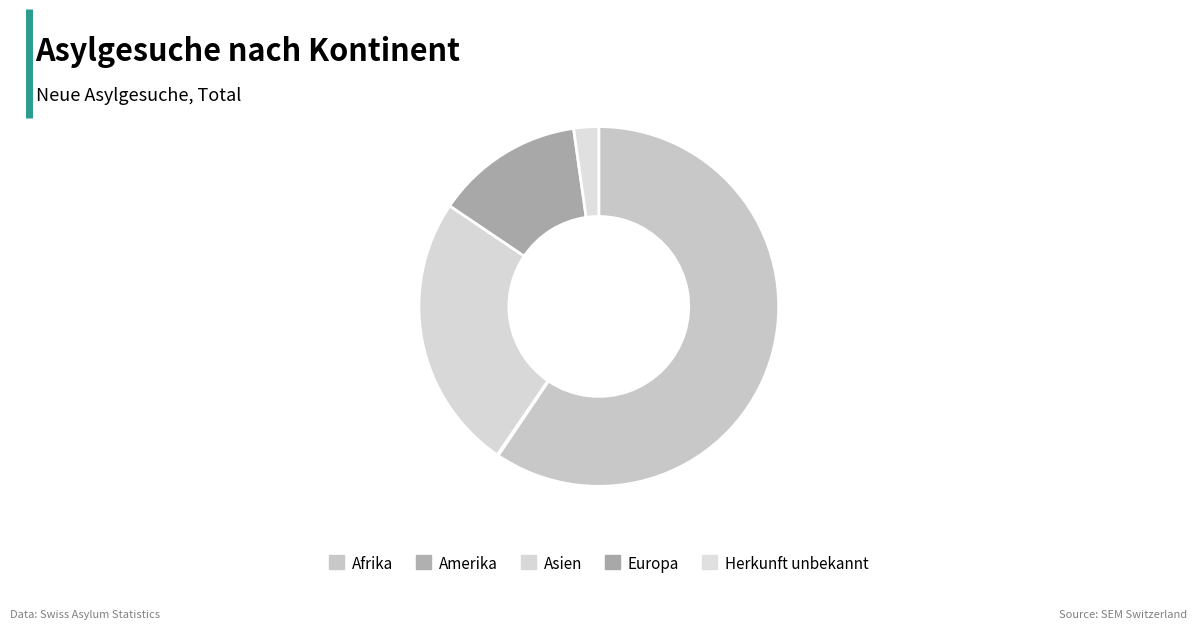

To the nearest percent, what percentage of the pie is Asien?

25%